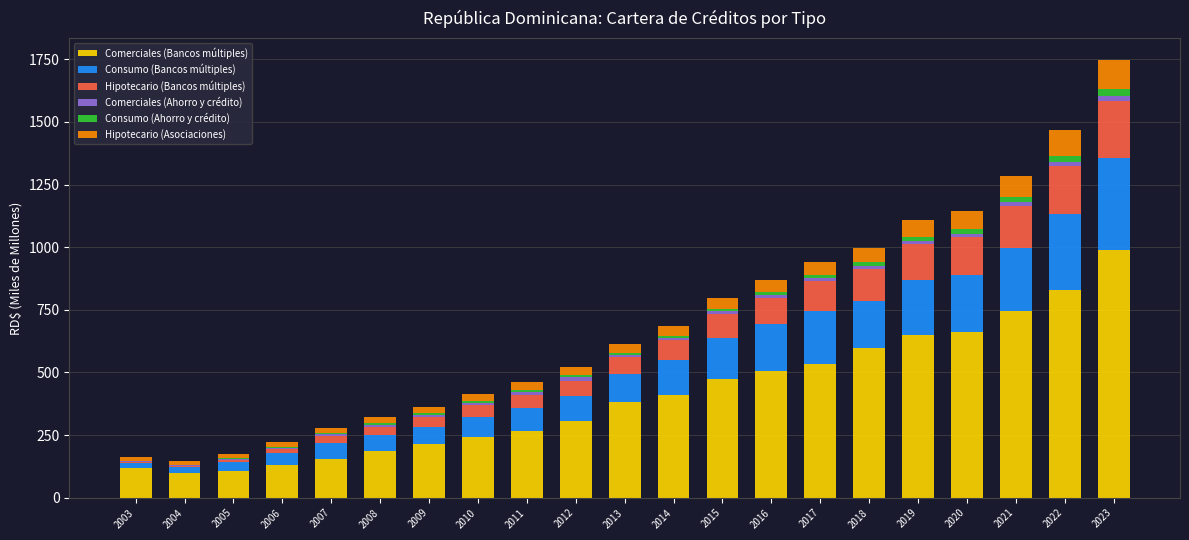

At which category is the sum across all series the highest?

2023